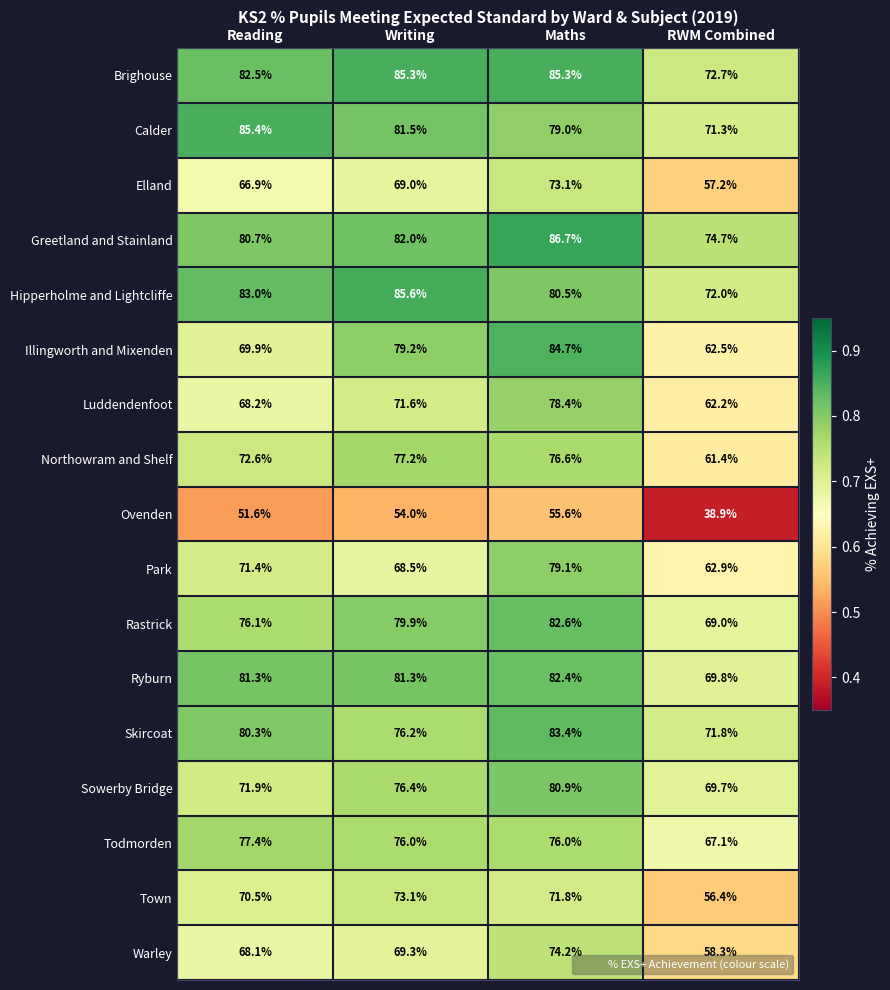

True or false: Park has a value of 18.2 at Reading.

False